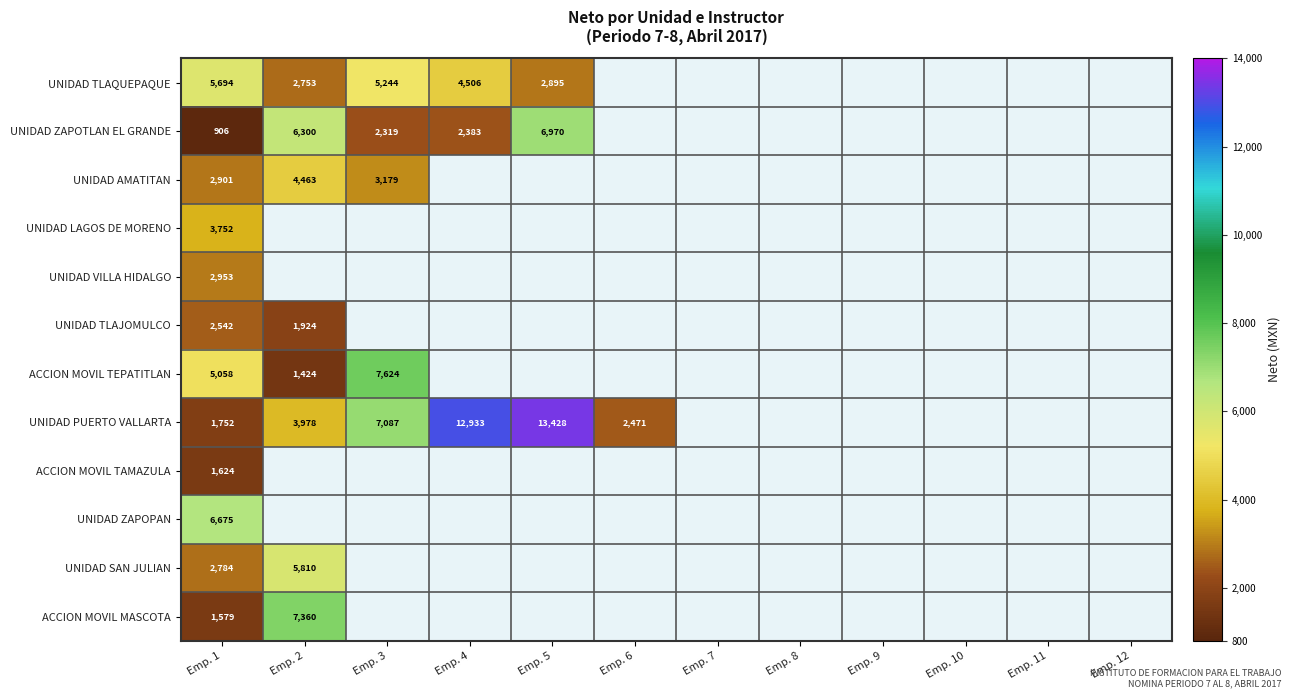

What is the difference between the highest and lowest values at Emp. 3?

5304.4